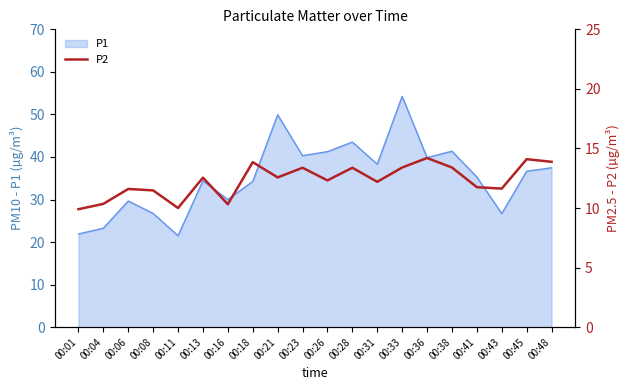

The value of P1 at 00:38 is 69.9. True or false?

False